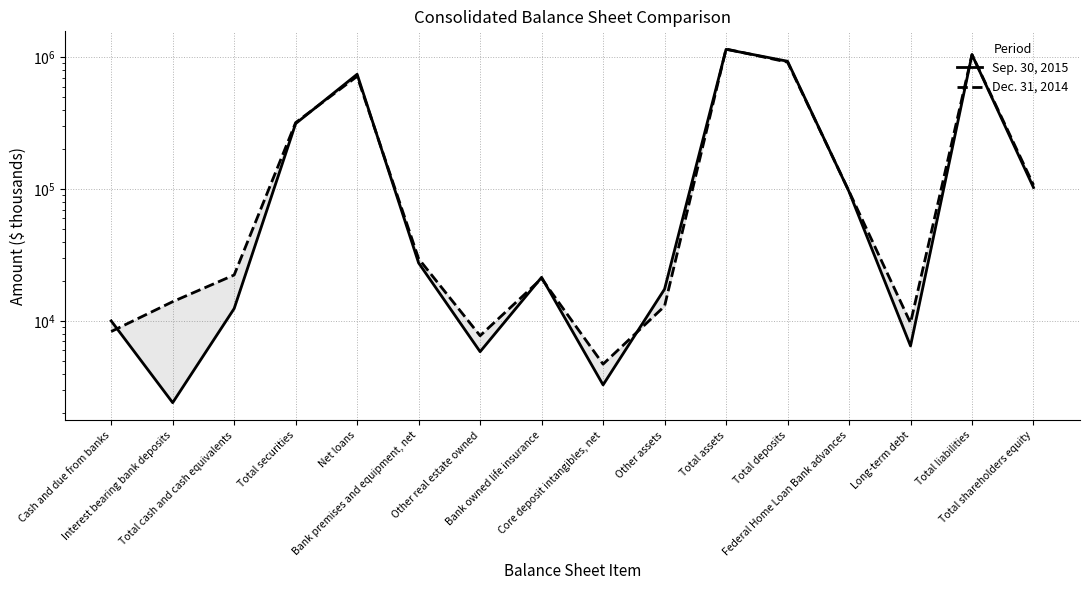

Rank the series by their average value, from highest to lowest.

Dec. 31, 2014, Sep. 30, 2015